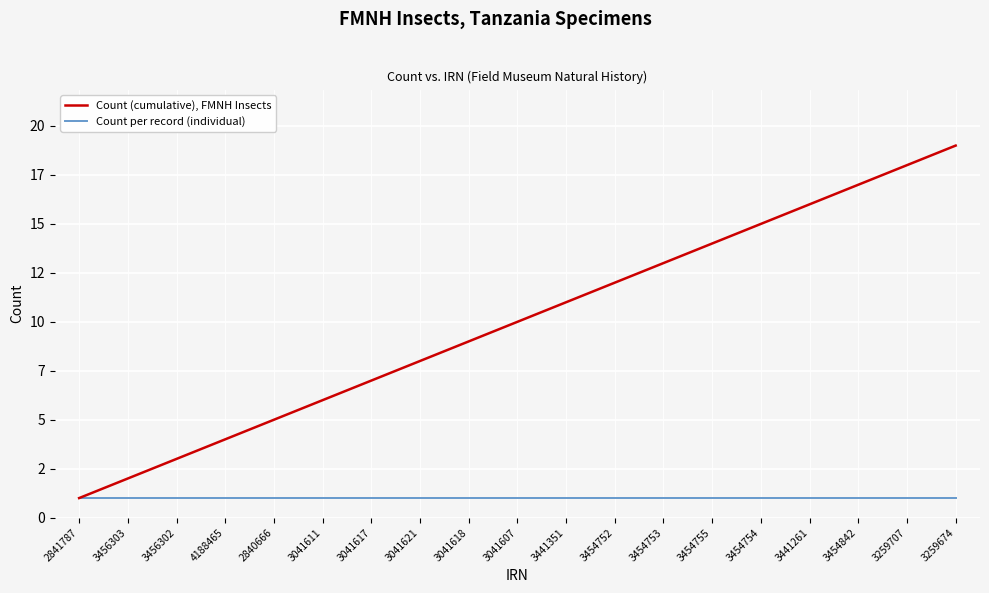

Rank the series by their maximum value, from highest to lowest.

Count (cumulative), FMNH Insects, Count per record (individual)